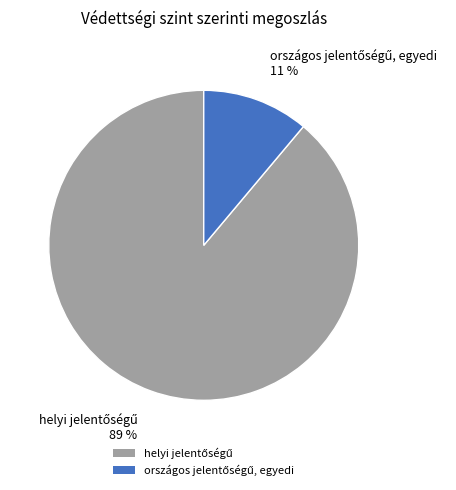

To the nearest percent, what is the average slice percentage?

50%